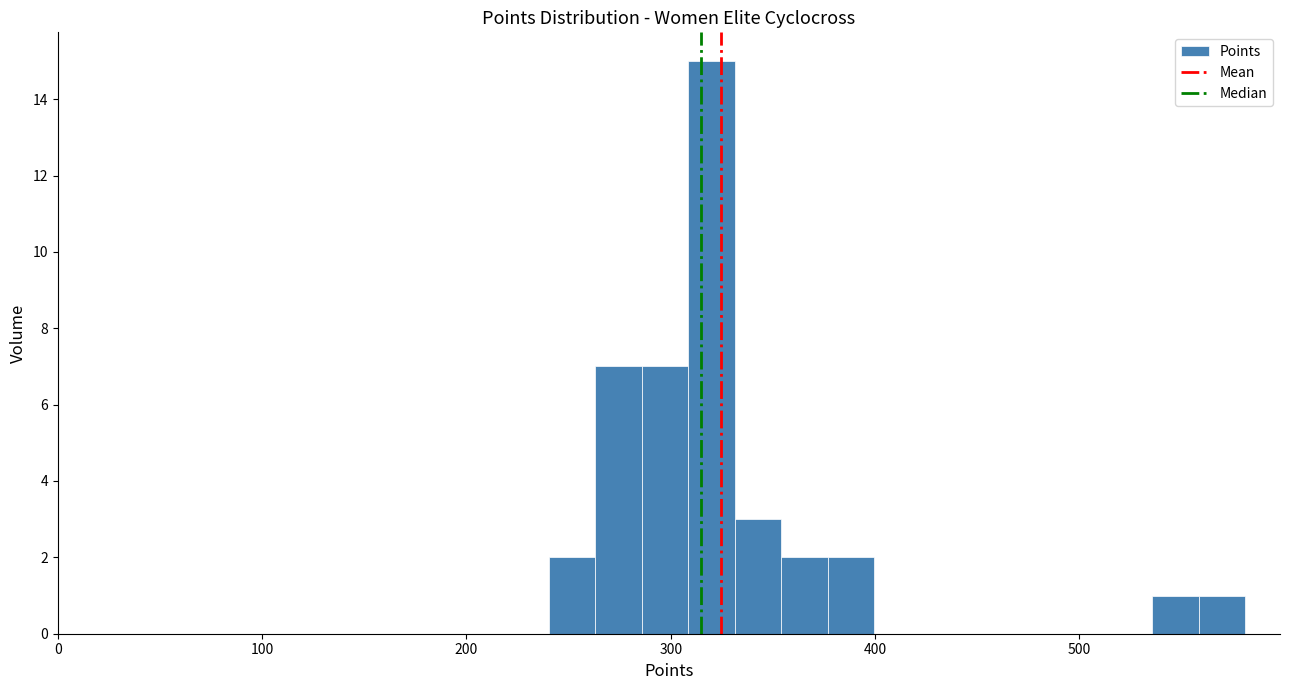

Read against the x-axis, roughly where is the centre of the tallest bar?

320